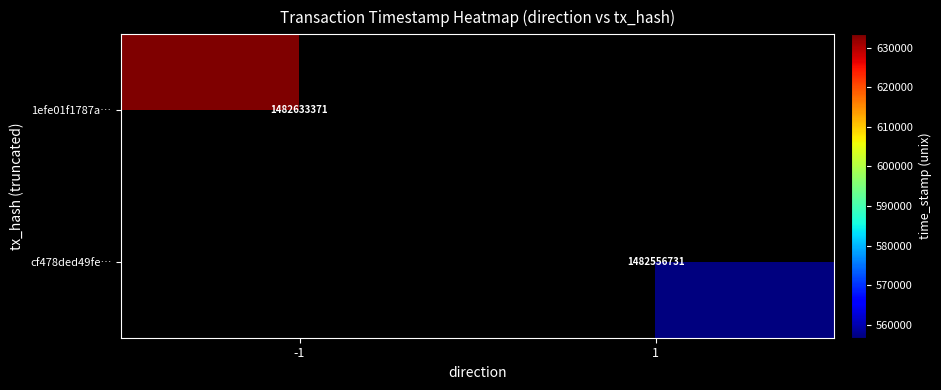

Which category has the lowest value across all series?

1